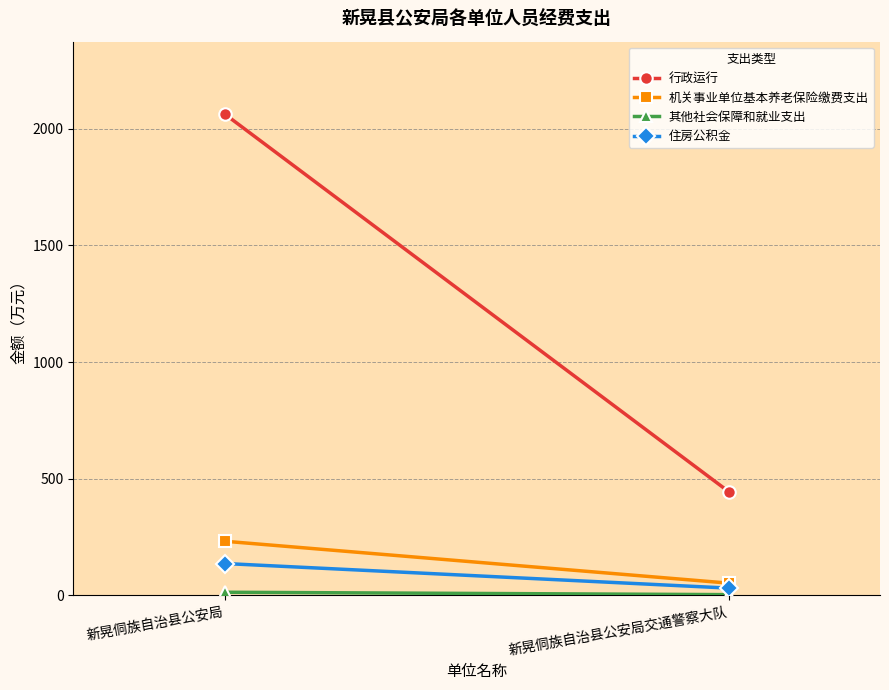

True or false: 其他社会保障和就业支出 has a value of 2.1 at 新晃侗族自治县公安局交通警察大队.

False